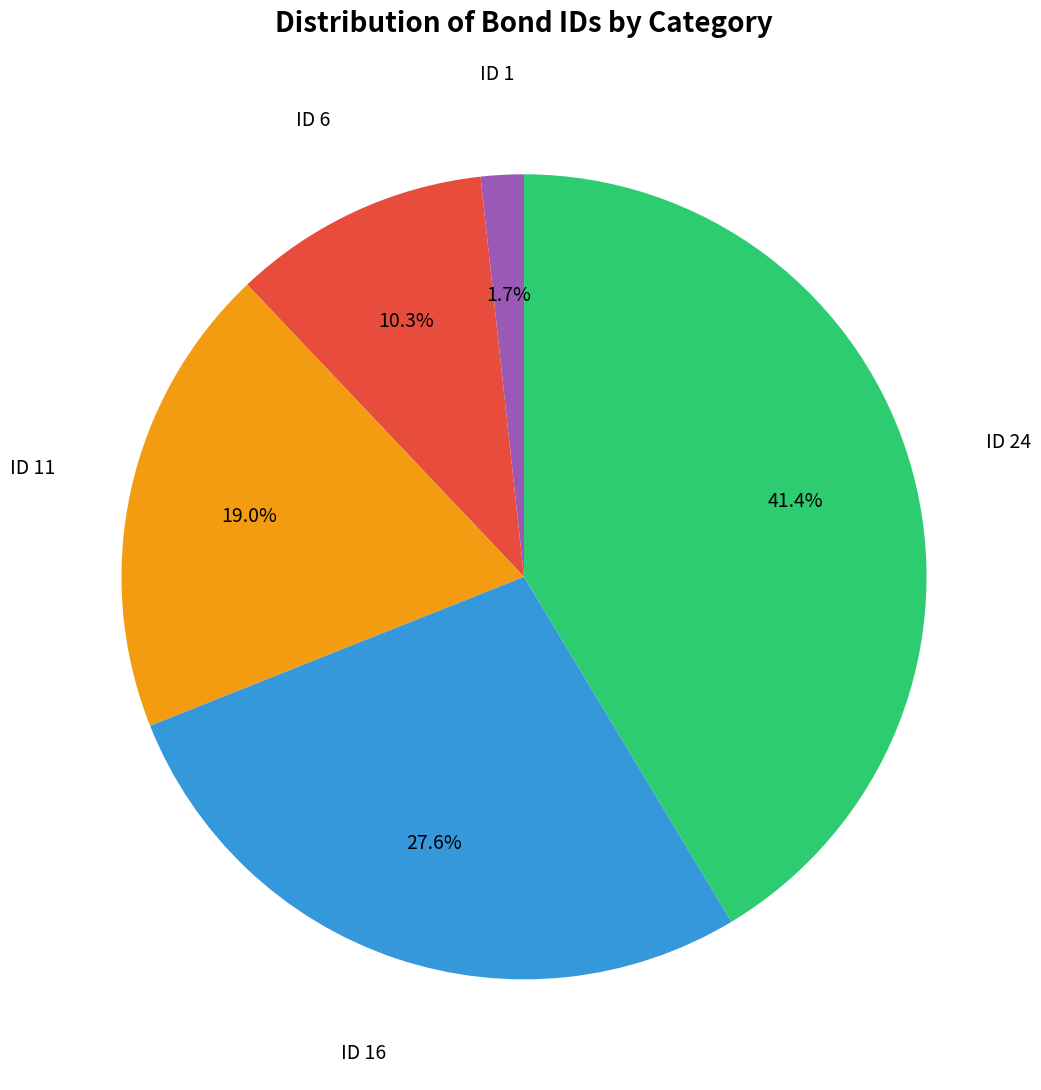

Count the number of slices in the pie.

5